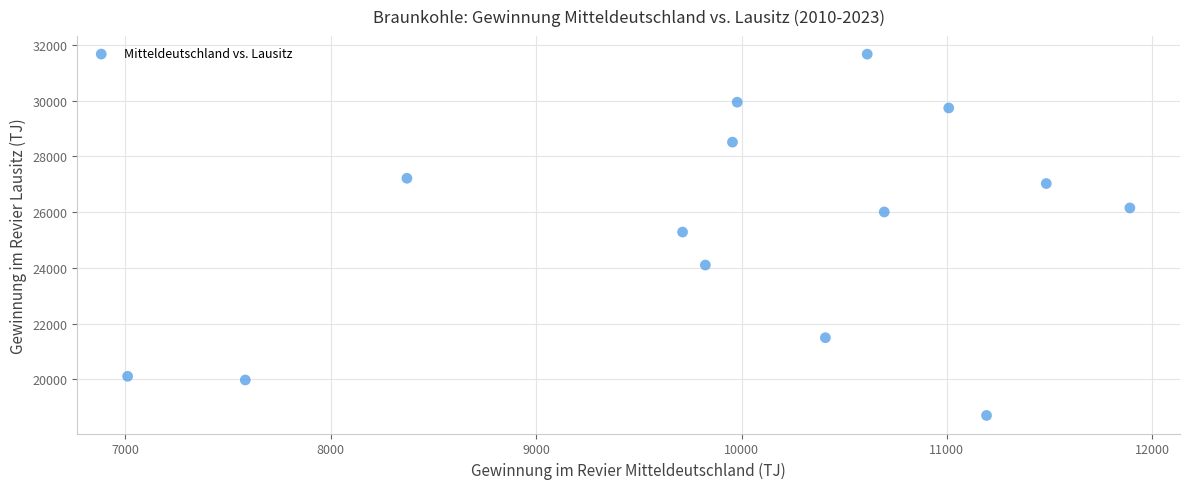

What is the range of Y values (max minus min)?

12978.0